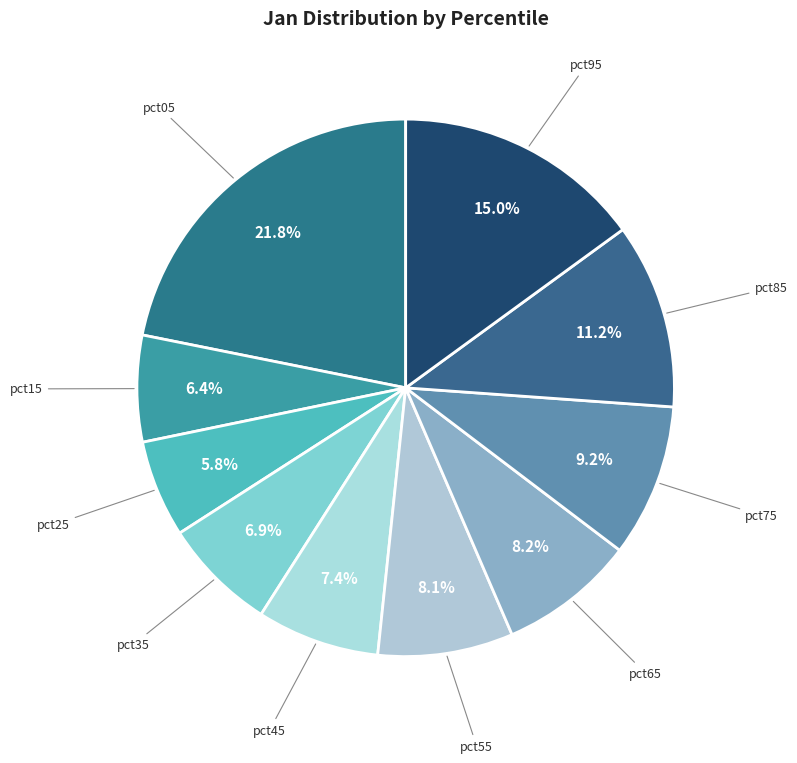

To the nearest percent, what is the difference between the pct35 and pct25 slice percentages?

1%